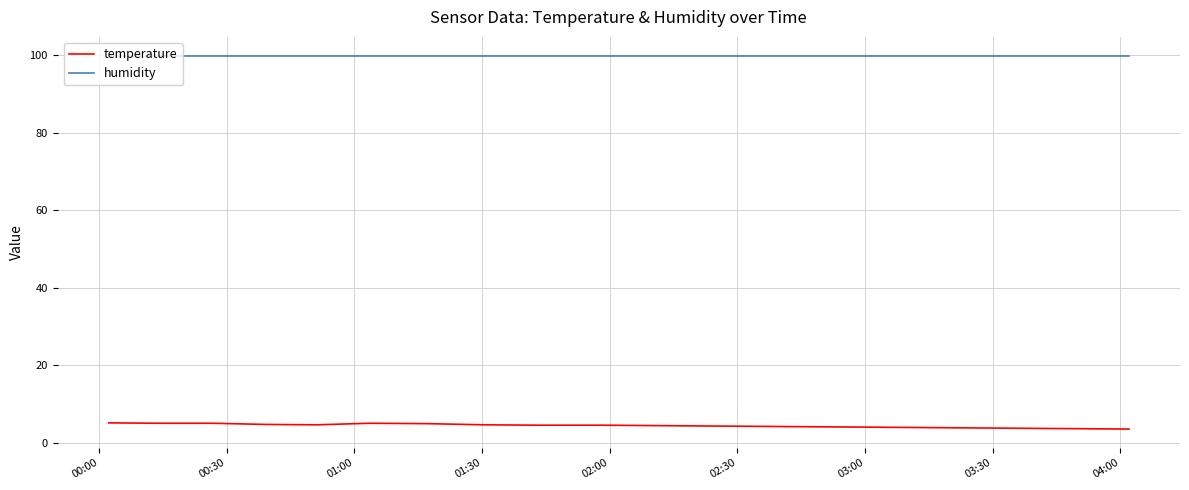

What is the lowest value of the temperature series?

3.5